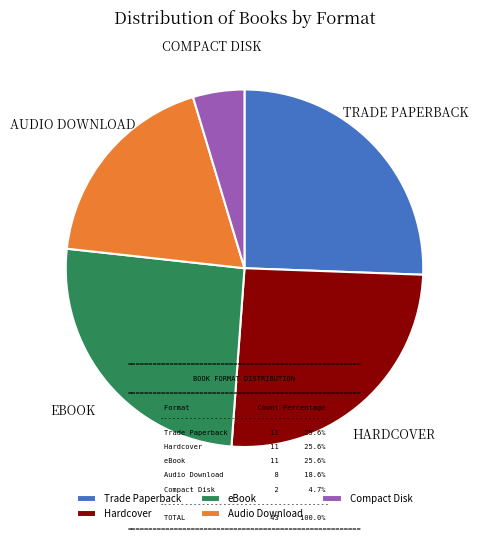

Does any single category account for the majority?

No